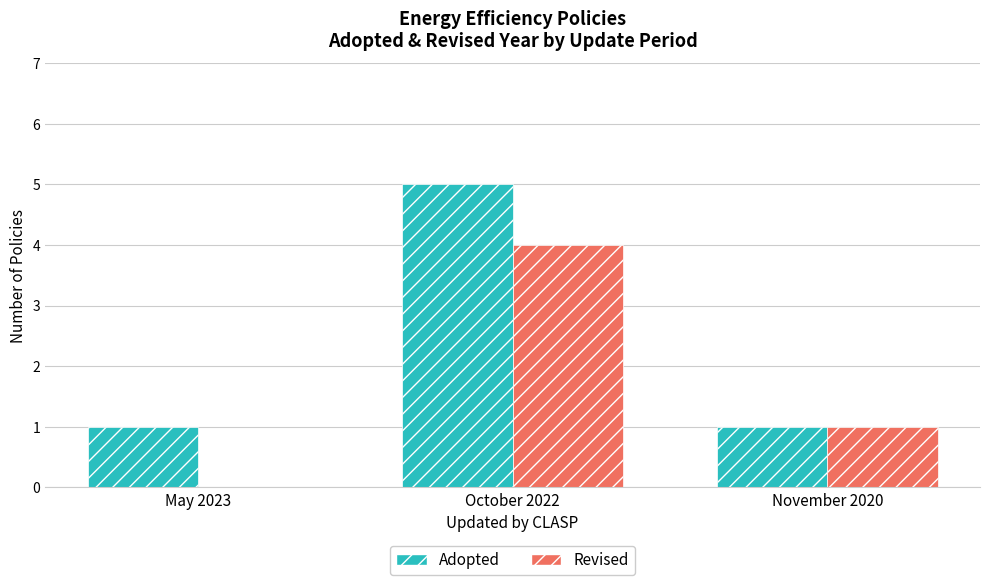

The value of Adopted at October 2022 is 9. True or false?

False